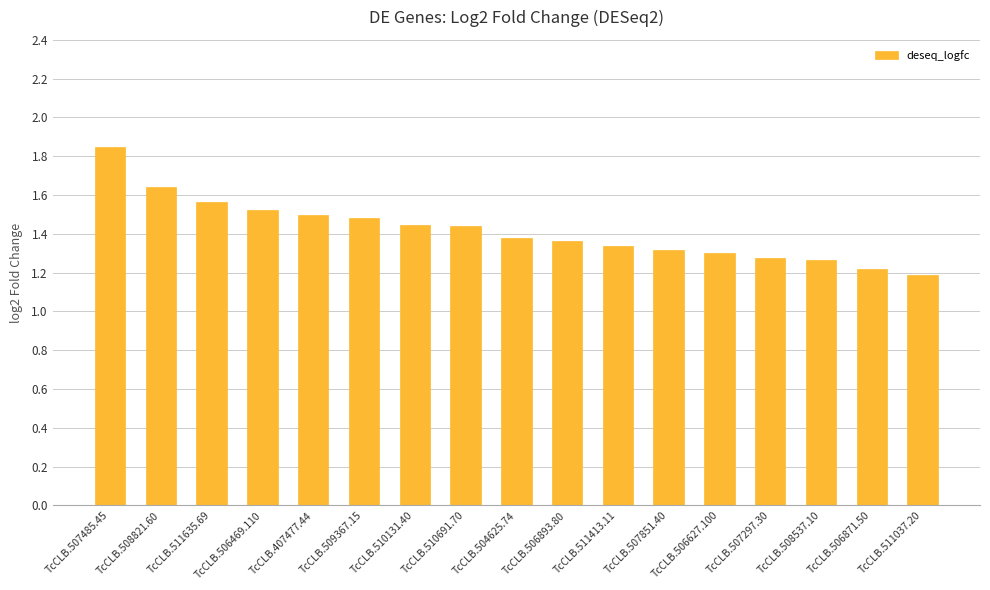

How many values are between 1 and 2?

17